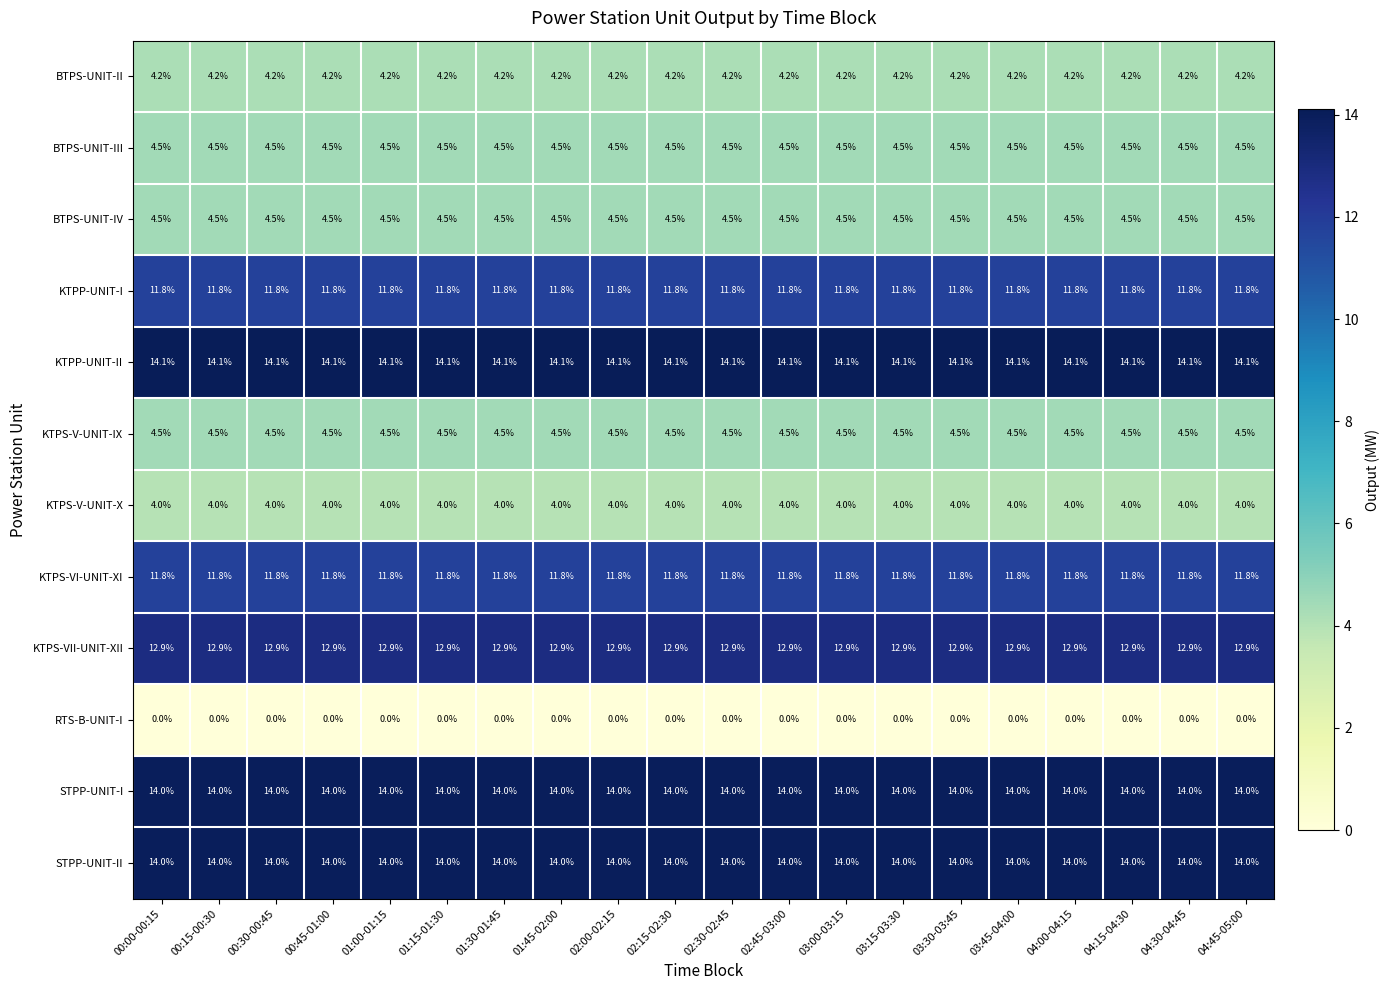

At how many categories does at least one series exceed 5?

20